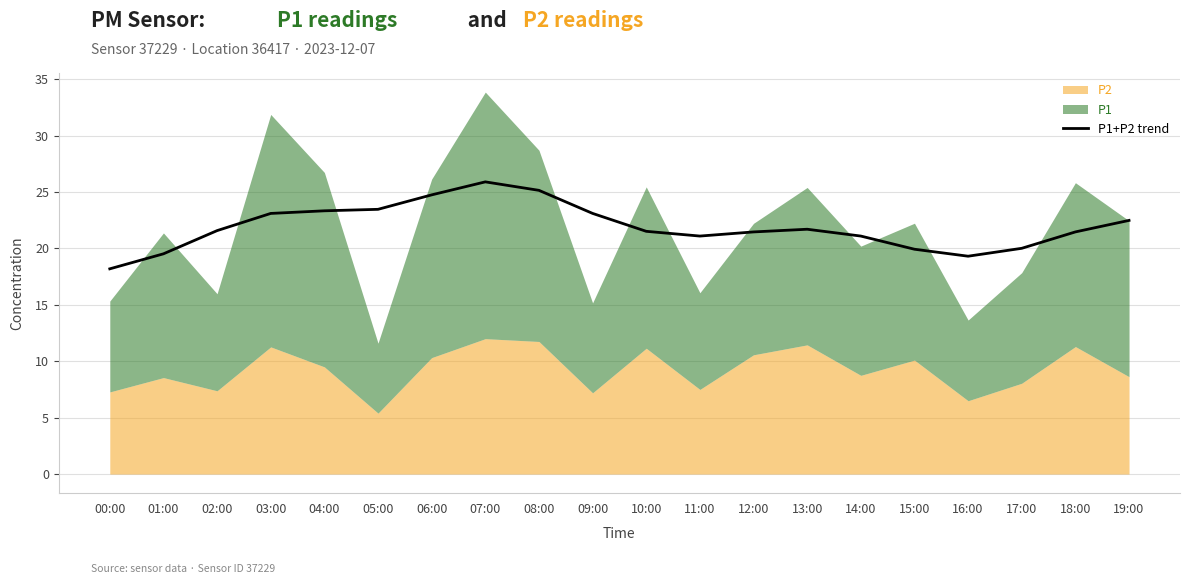

How many values are below 21?

5